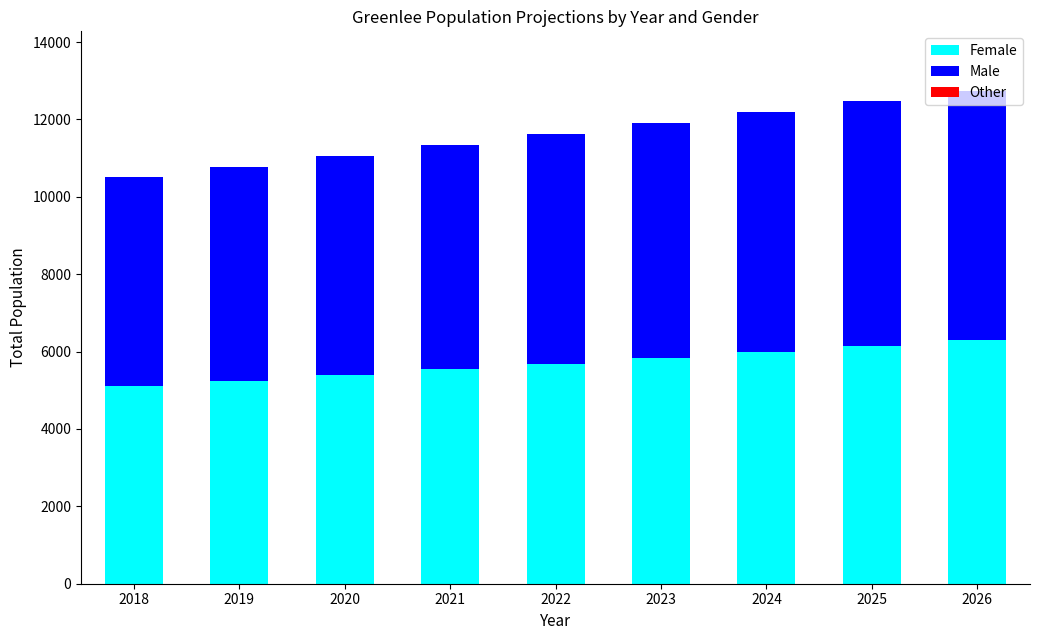

What is the total value across all series at 2018?

10506.0